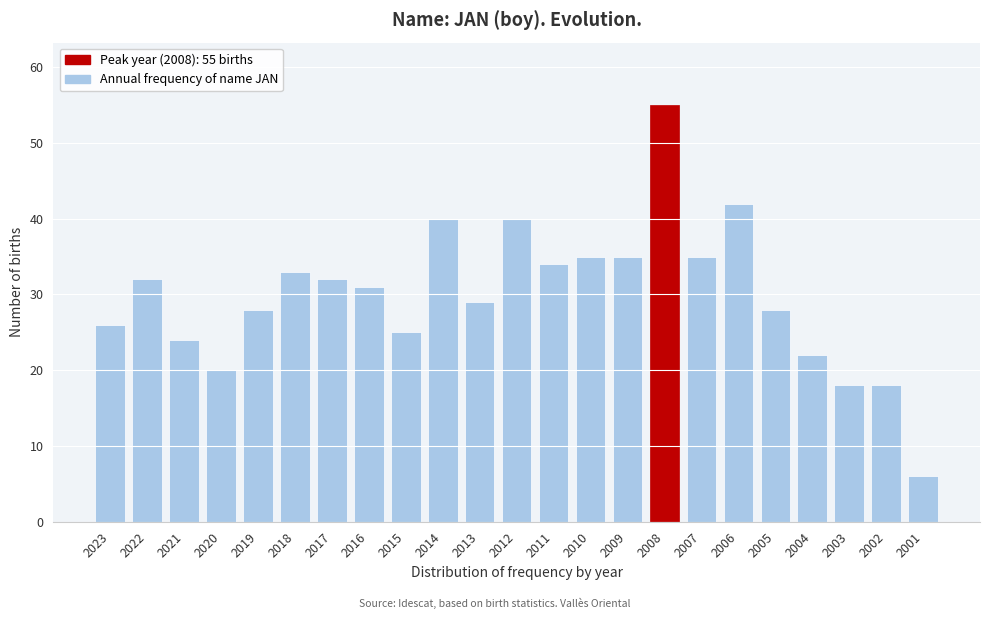

Reading right to left, transcribe all the data shown in this chart.

2001=6	2002=18	2003=18	2004=22	2005=28	2006=42	2007=35	2008=55	2009=35	2010=35	2011=34	2012=40	2013=29	2014=40	2015=25	2016=31	2017=32	2018=33	2019=28	2020=20	2021=24	2022=32	2023=26